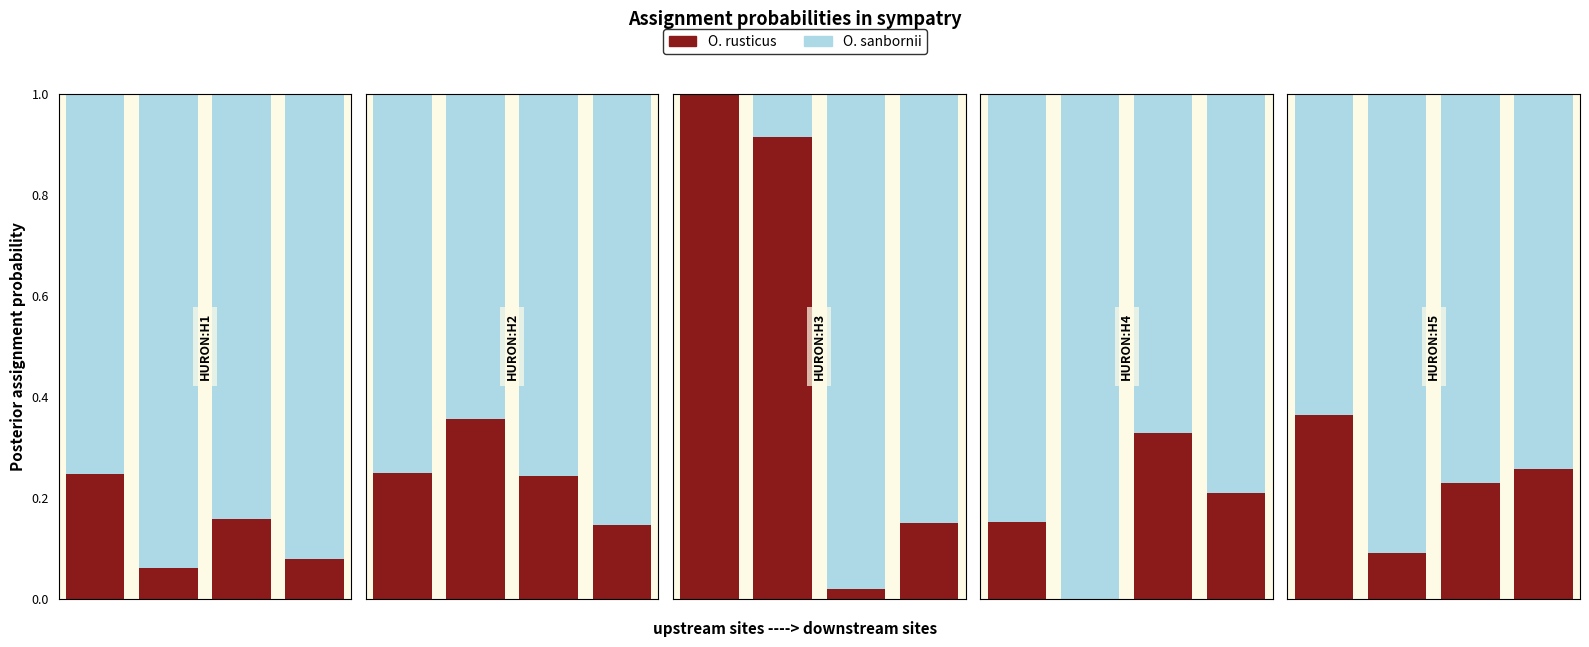

What is the difference between the maximum and minimum values in the O. rusticus series?

0.3